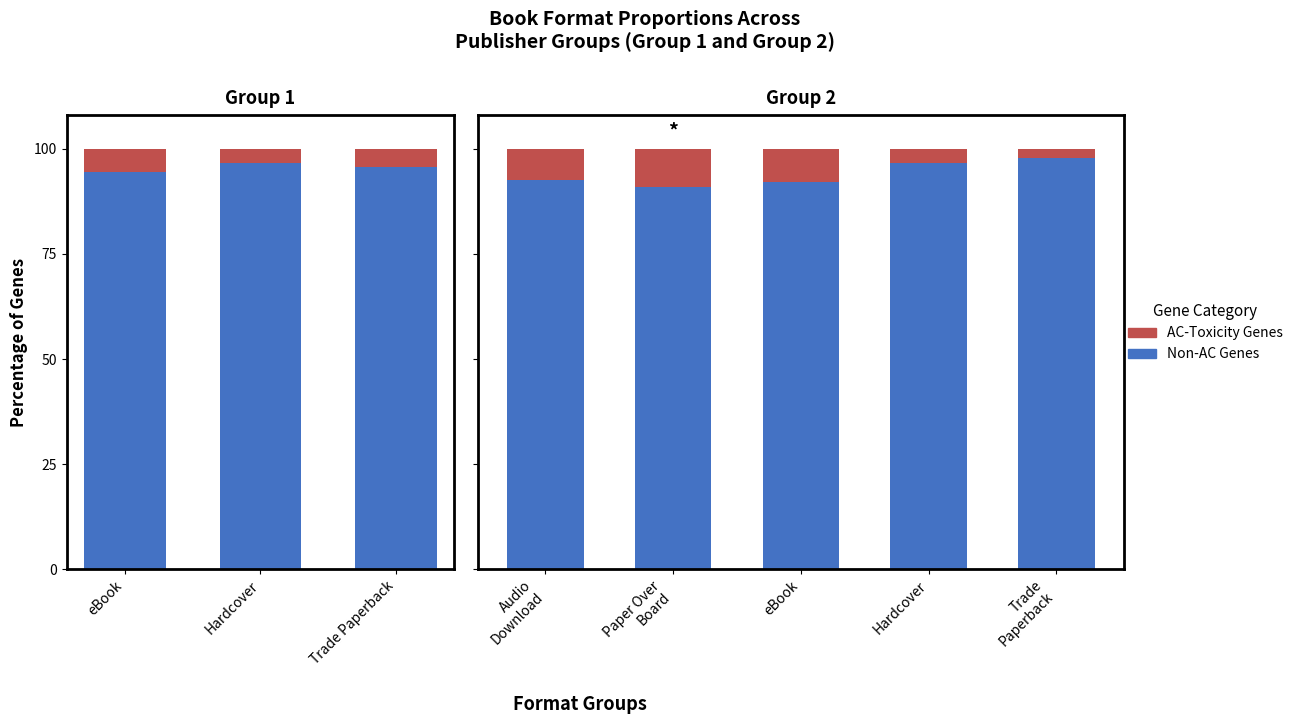

Which series has the widest spread of values?

Non-AC Genes